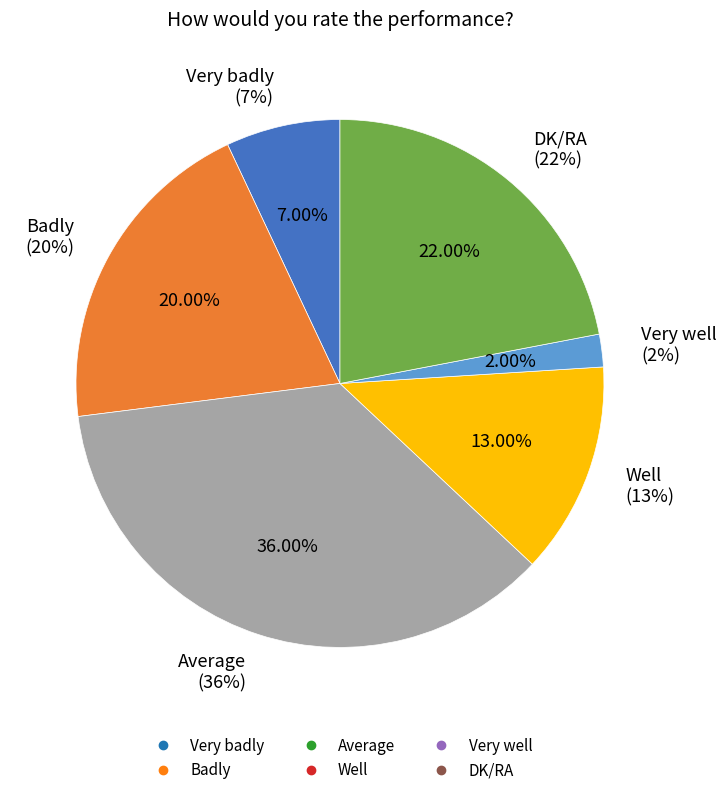

What is the change in value from Average to DK/RA?

-14